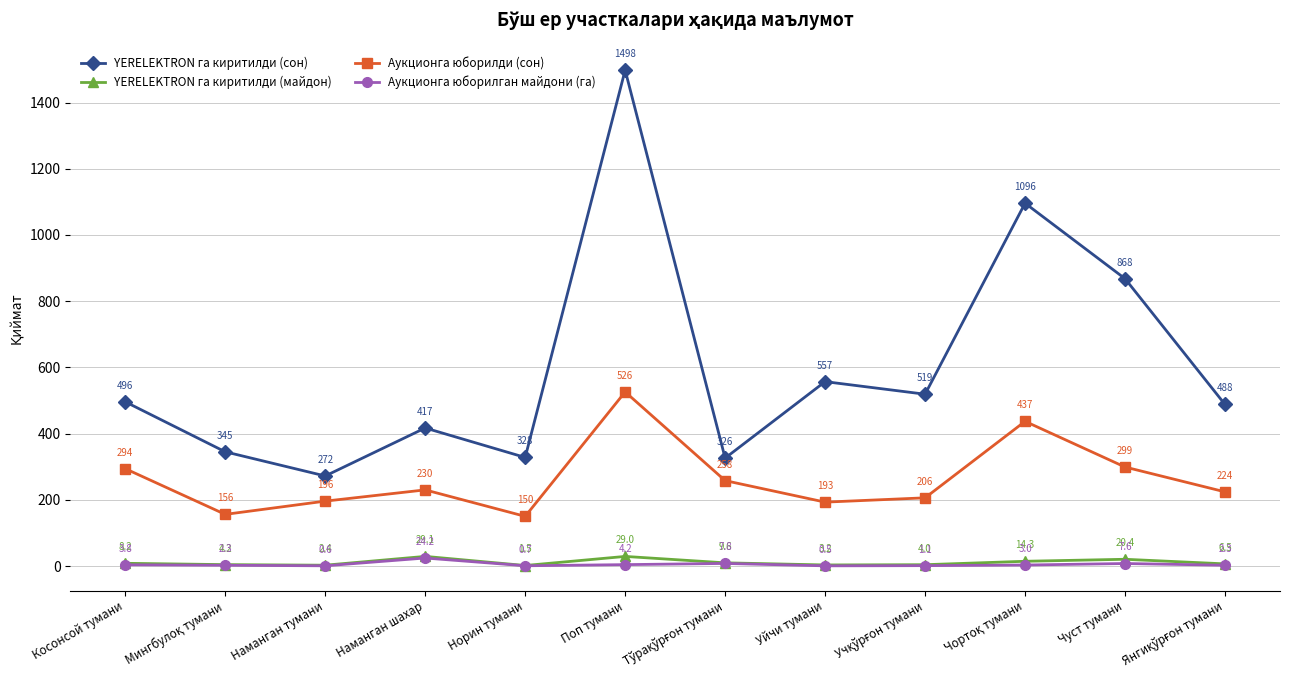

In YERELEKTRON га киритилди (майдон), how many points are lower than both neighbors (excluding endpoints)?

3